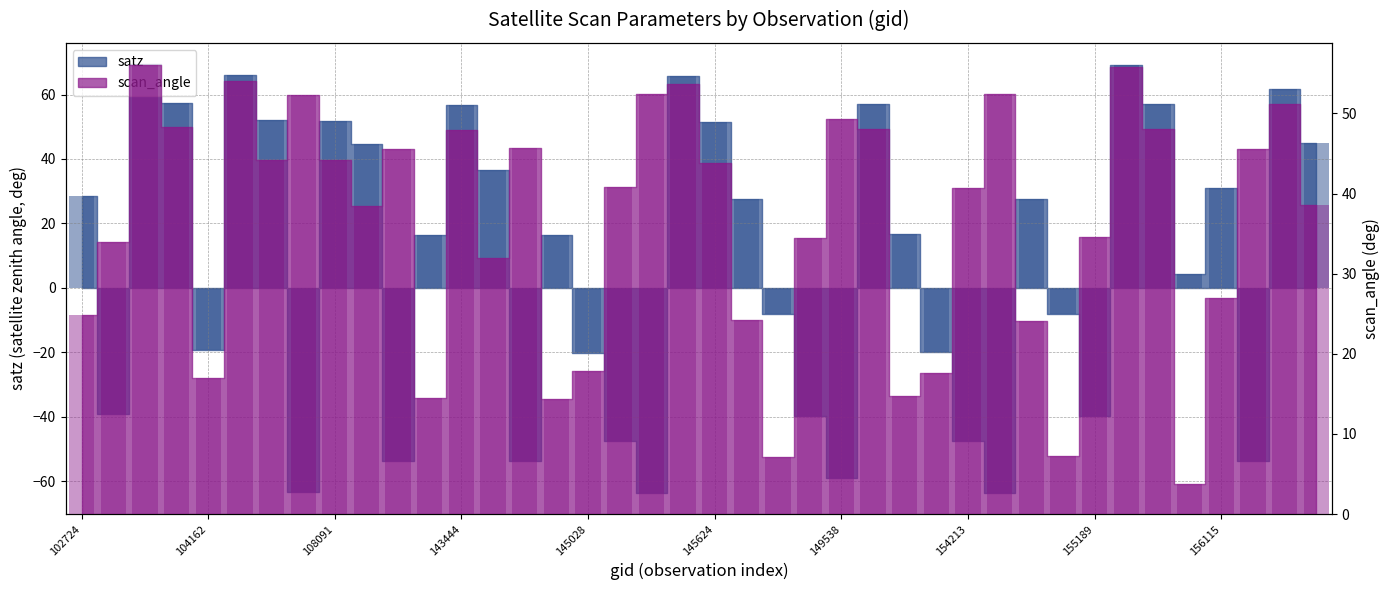

At 156115, list the series in order from smallest to largest.

scan_angle, satz